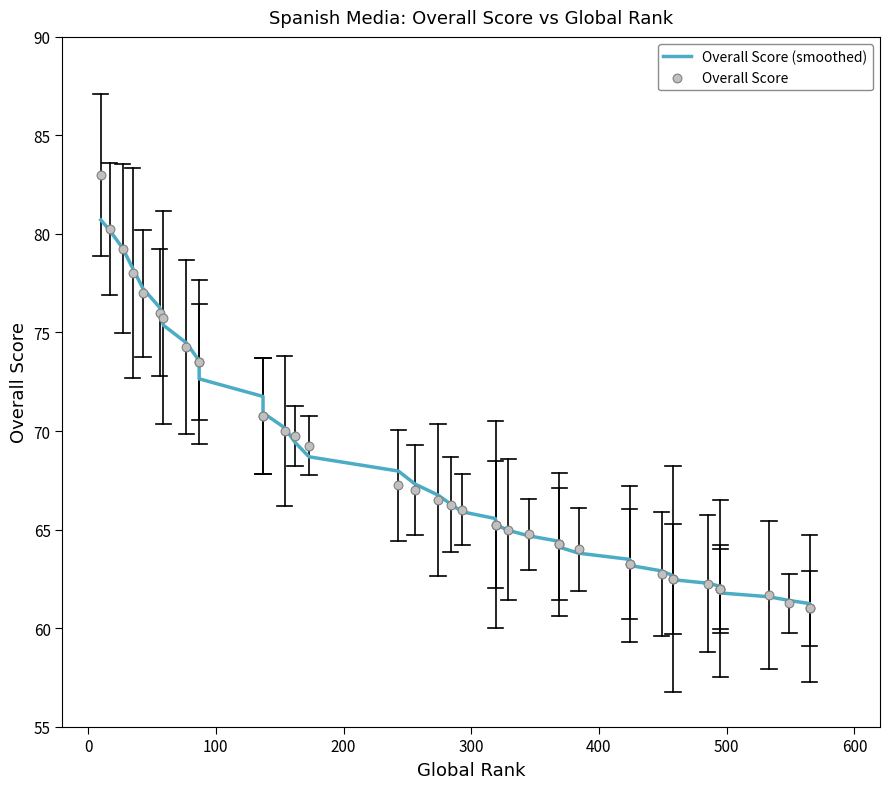

At how many categories does at least one series exceed 80?

2